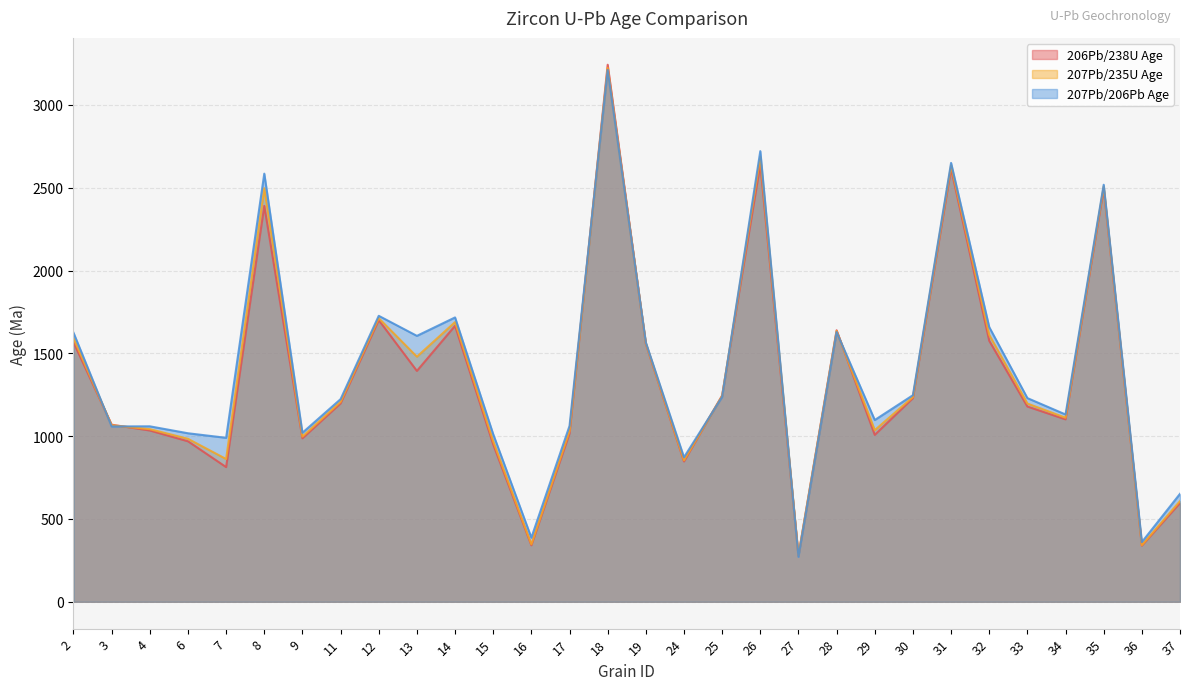

Which series has the widest spread of values?

206Pb/238U Age